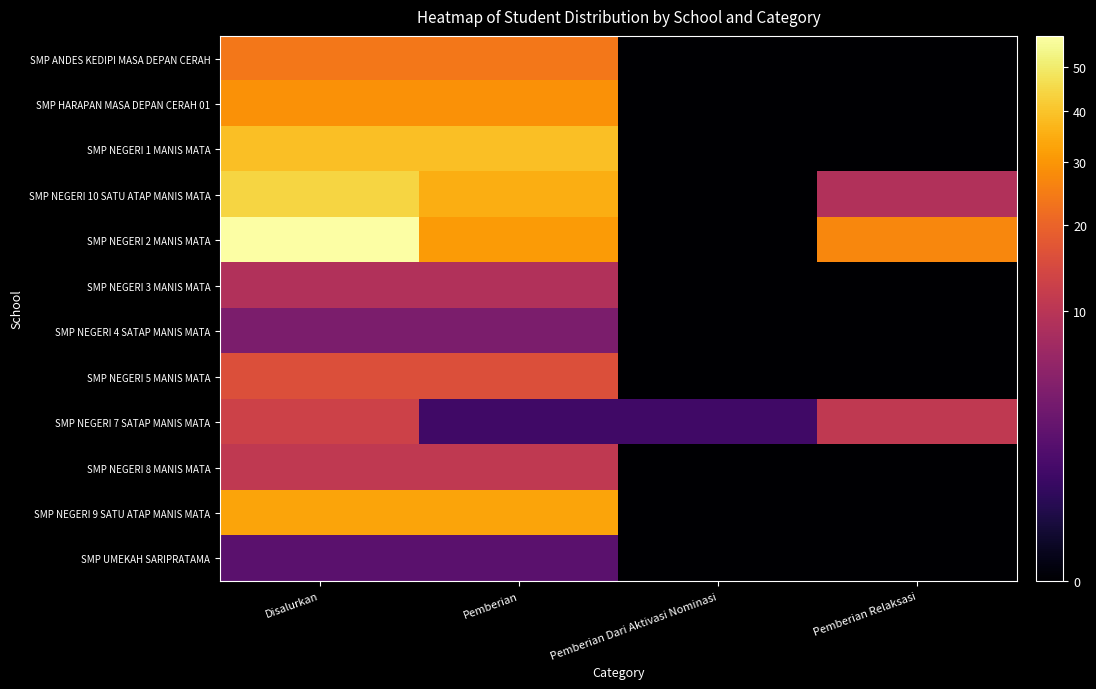

Reading left to right, extract all data points from this chart.

SMP ANDES KEDIPI MASA DEPAN CERAH: Disalurkan=24	Pemberian=24	Pemberian Dari Aktivasi Nominasi=0	Pemberian Relaksasi=0
SMP HARAPAN MASA DEPAN CERAH 01: Disalurkan=29	Pemberian=29	Pemberian Dari Aktivasi Nominasi=0	Pemberian Relaksasi=0
SMP NEGERI 1 MANIS MATA: Disalurkan=39	Pemberian=39	Pemberian Dari Aktivasi Nominasi=0	Pemberian Relaksasi=0
SMP NEGERI 10 SATU ATAP MANIS MATA: Disalurkan=44	Pemberian=35	Pemberian Dari Aktivasi Nominasi=0	Pemberian Relaksasi=9
SMP NEGERI 2 MANIS MATA: Disalurkan=58	Pemberian=31	Pemberian Dari Aktivasi Nominasi=0	Pemberian Relaksasi=27
SMP NEGERI 3 MANIS MATA: Disalurkan=9	Pemberian=9	Pemberian Dari Aktivasi Nominasi=0	Pemberian Relaksasi=0
SMP NEGERI 4 SATAP MANIS MATA: Disalurkan=4	Pemberian=4	Pemberian Dari Aktivasi Nominasi=0	Pemberian Relaksasi=0
SMP NEGERI 5 MANIS MATA: Disalurkan=16	Pemberian=16	Pemberian Dari Aktivasi Nominasi=0	Pemberian Relaksasi=0
SMP NEGERI 7 SATAP MANIS MATA: Disalurkan=13	Pemberian=1	Pemberian Dari Aktivasi Nominasi=1	Pemberian Relaksasi=11
SMP NEGERI 8 MANIS MATA: Disalurkan=11	Pemberian=11	Pemberian Dari Aktivasi Nominasi=0	Pemberian Relaksasi=0
SMP NEGERI 9 SATU ATAP MANIS MATA: Disalurkan=33	Pemberian=33	Pemberian Dari Aktivasi Nominasi=0	Pemberian Relaksasi=0
SMP UMEKAH SARIPRATAMA: Disalurkan=2	Pemberian=2	Pemberian Dari Aktivasi Nominasi=0	Pemberian Relaksasi=0